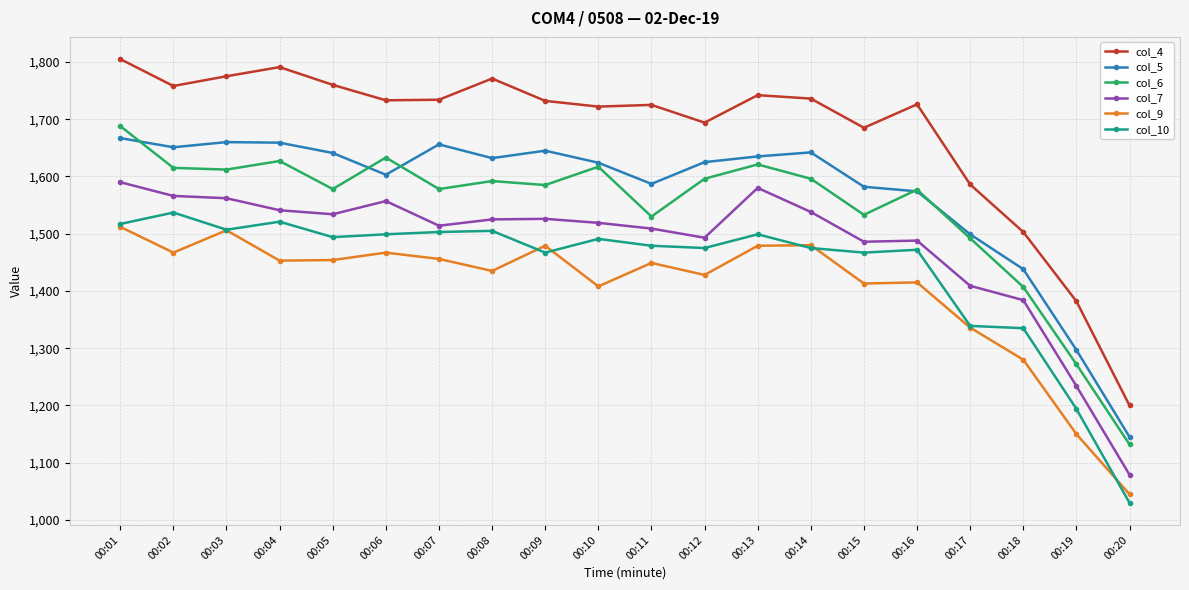

True or false: col_6 and col_7 intersect in this chart.

False